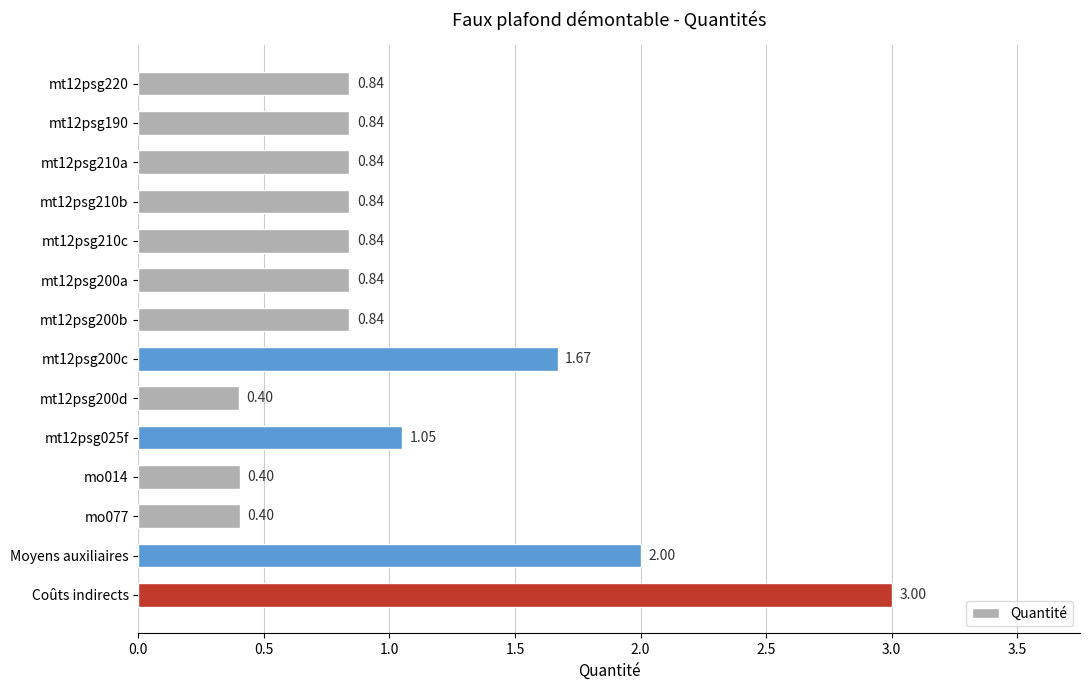

What is the maximum value shown in the chart?

3.0